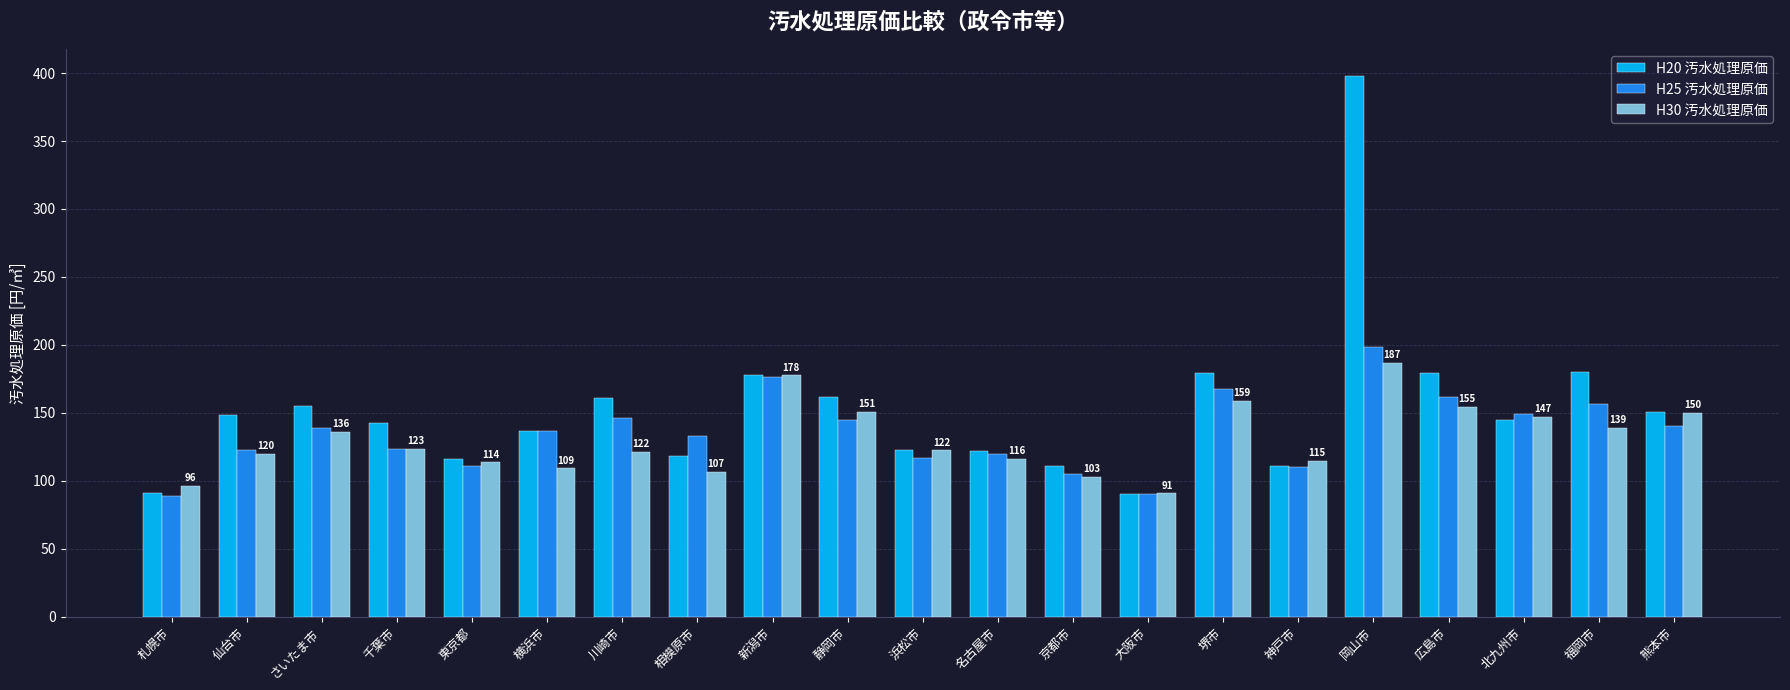

What are all the series names shown in the legend?

H20 汚水処理原価, H25 汚水処理原価, H30 汚水処理原価